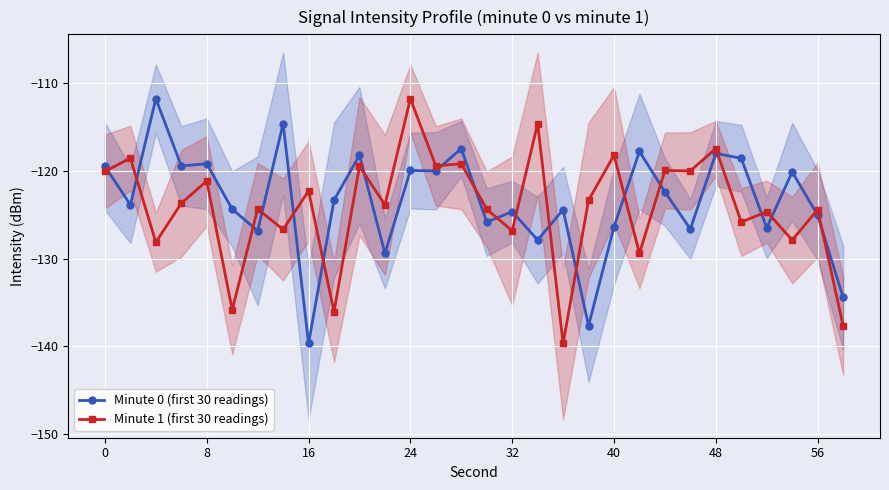

Which category has the highest value in the Minute 1 (first 30 readings) series?

24